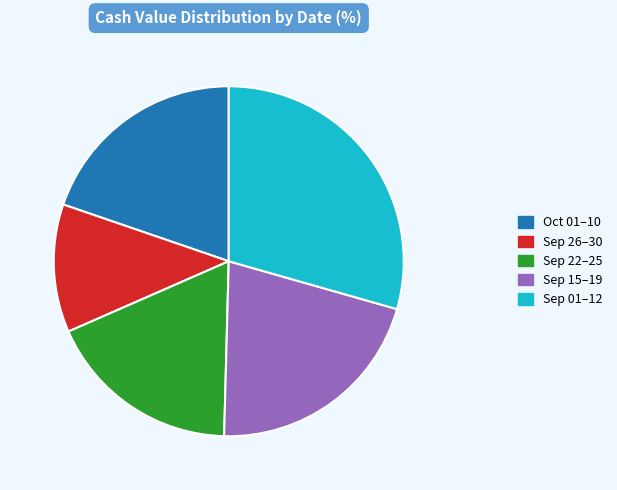

The Sep 15–19 slice represents 28% of the pie. True or false?

False